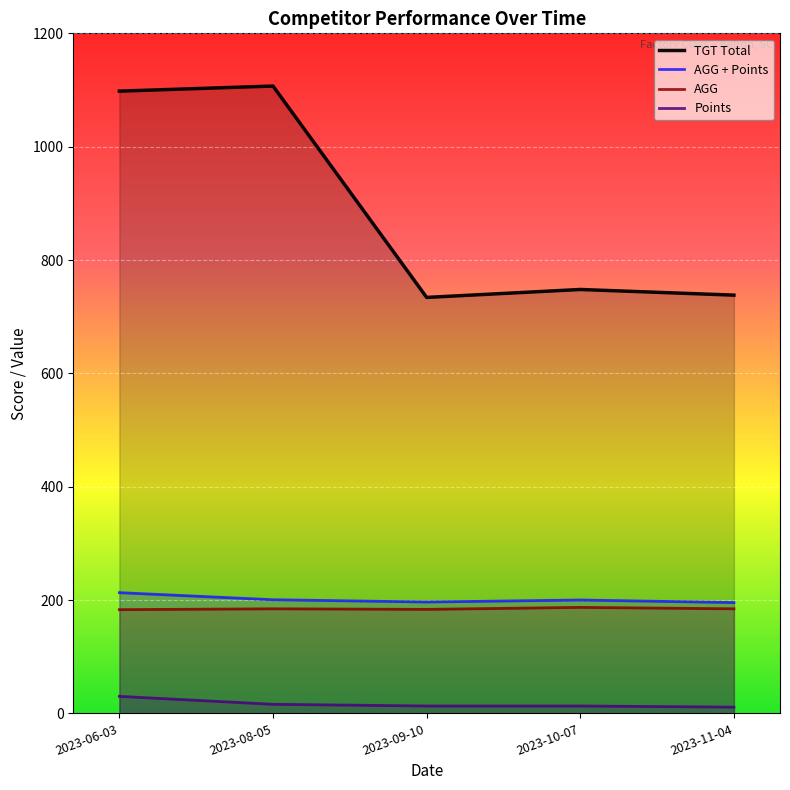

What is the difference between the maximum and minimum values in the AGG series?

4.0